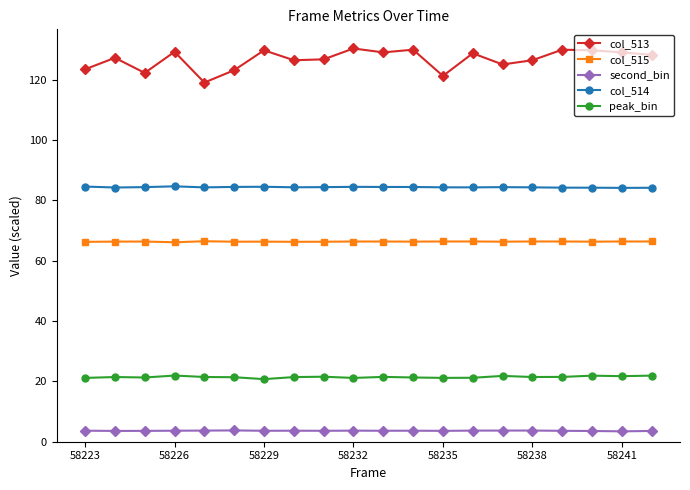

True or false: peak_bin and second_bin intersect in this chart.

False